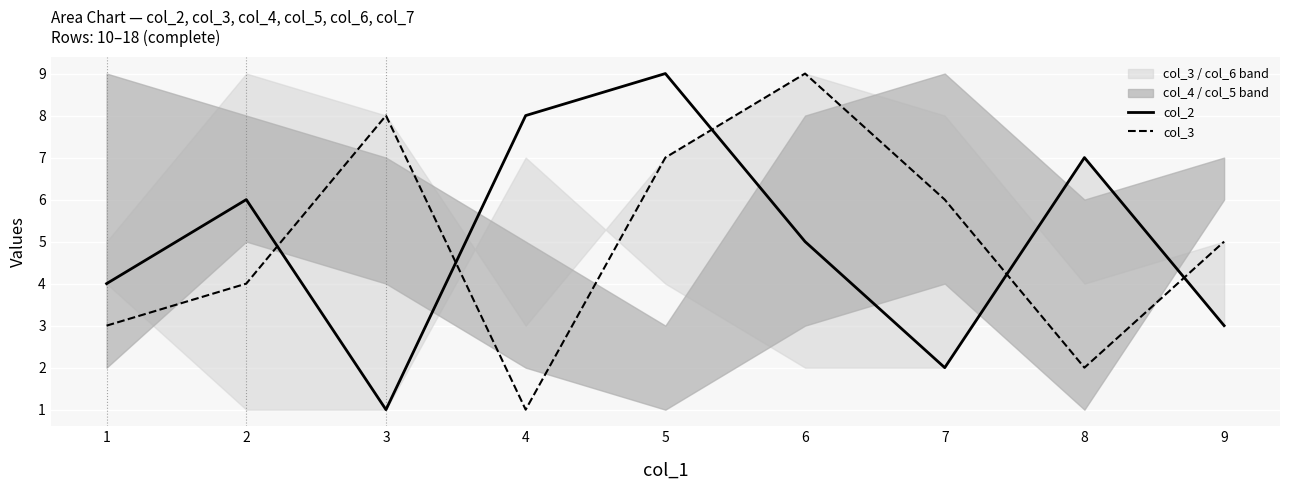

What is the average value of the col_3 series?

5